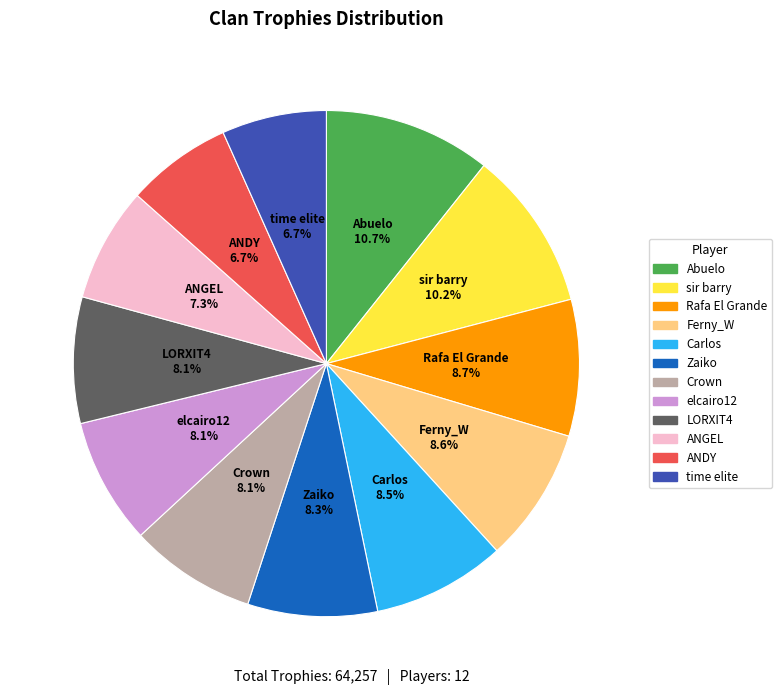

Between Rafa El Grande and time elite, which is larger?

Rafa El Grande